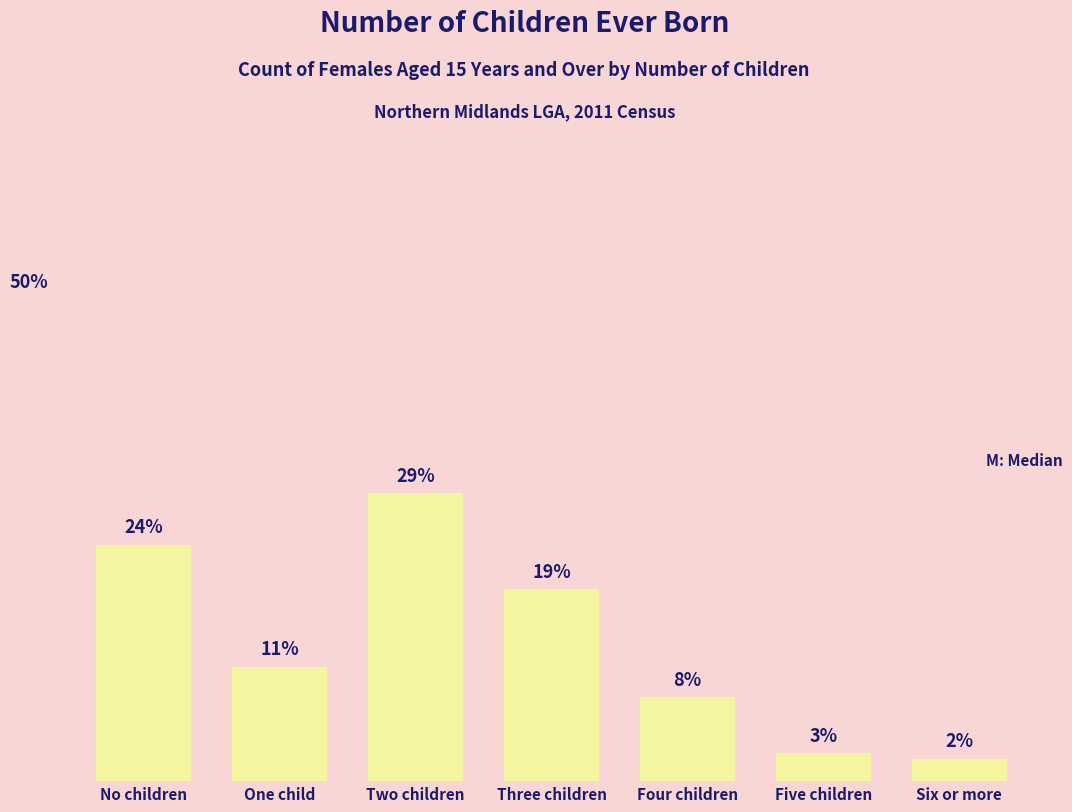

What is the greatest value displayed?

28.8